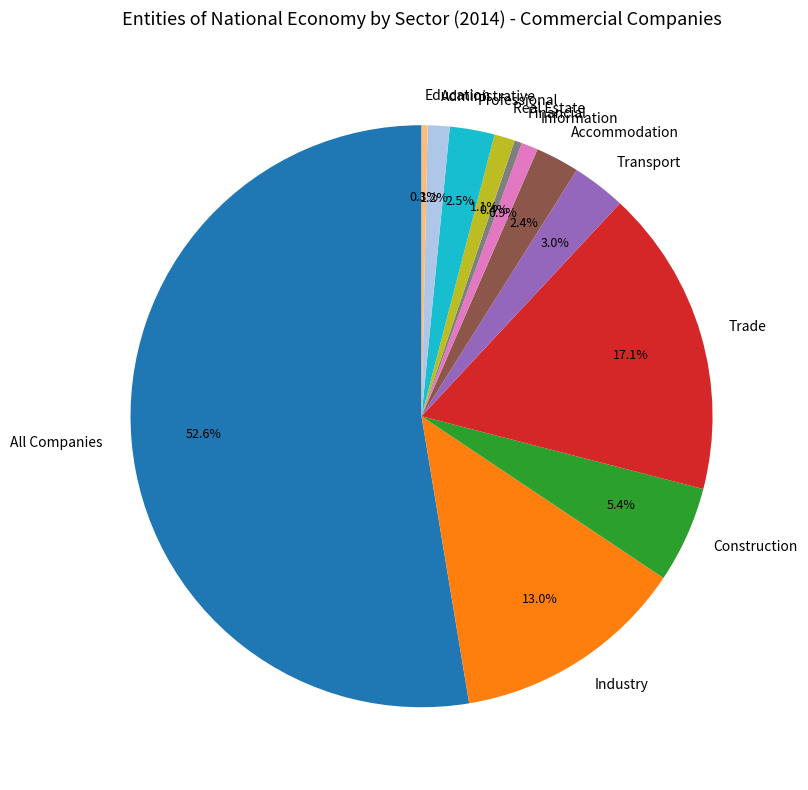

Which has a higher value, Professional or Financial?

Professional